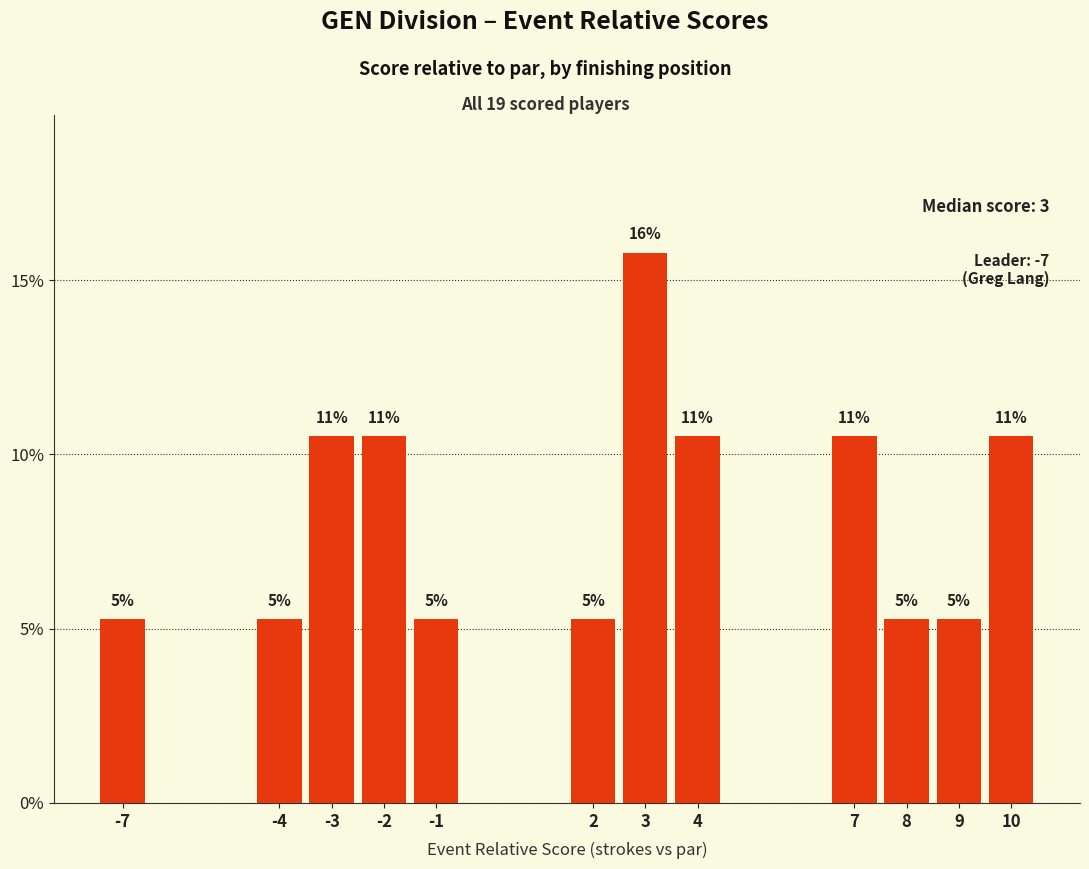

Is it true that the value at 10 is 18.4?

False